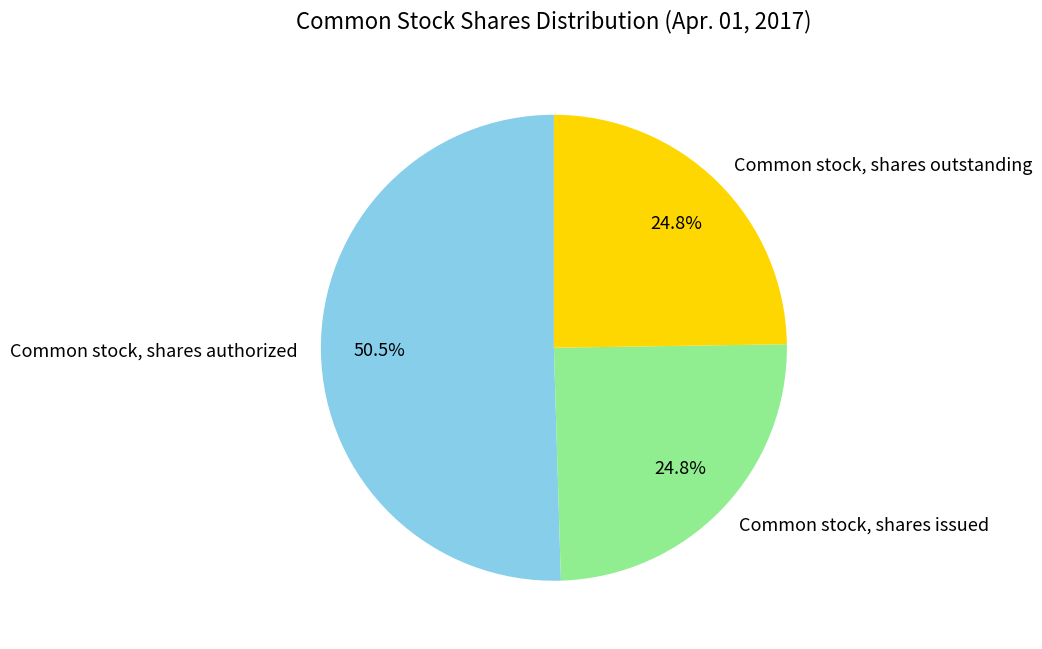

Between Common stock, shares issued and Common stock, shares authorized, which is larger?

Common stock, shares authorized